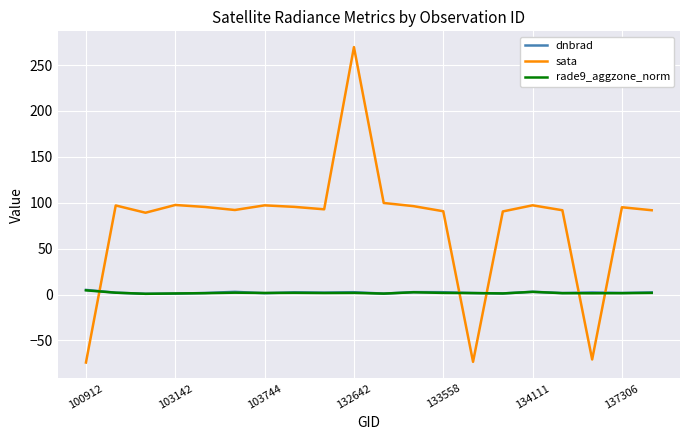

Count the number of categories in the chart.

20